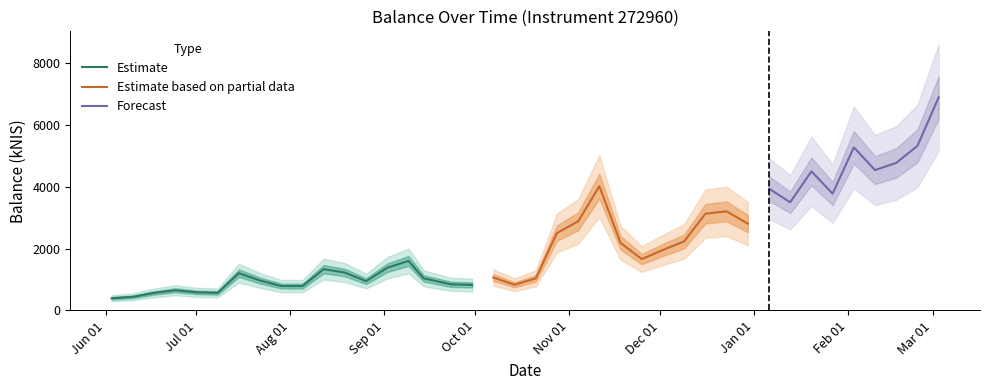

What is the label of the 34th point from the left?

2022-01-20